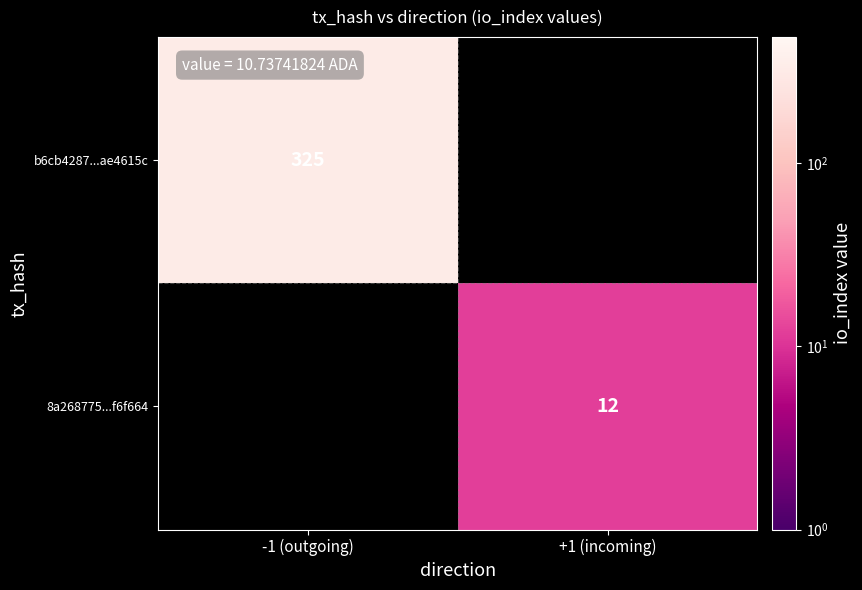

At how many categories does at least one series exceed 88?

1